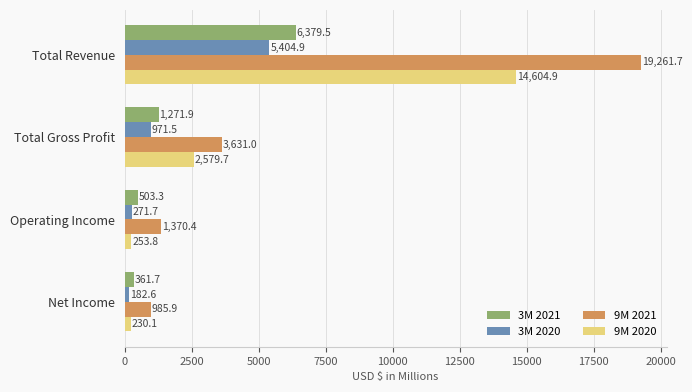

Rank the categories by 9M 2021 value from highest to lowest.

Total Revenue, Total Gross Profit, Operating Income, Net Income